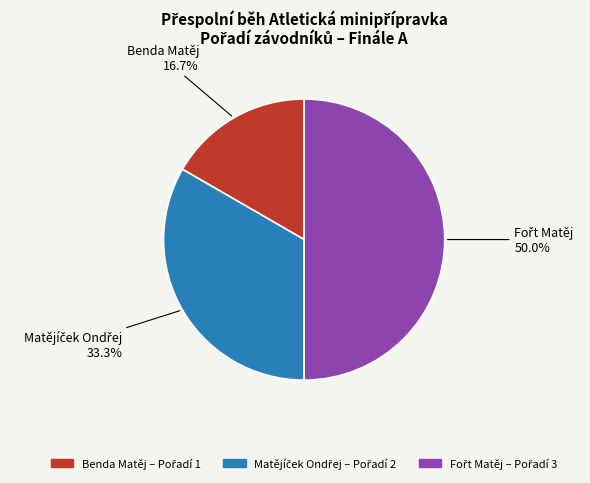

How much of the chart is everything except Benda Matěj?

83.3%